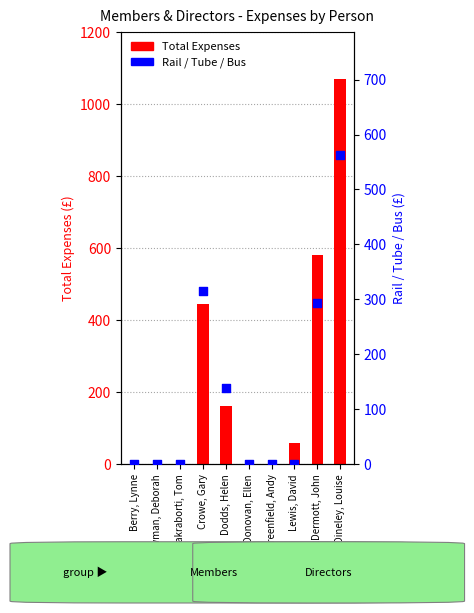

Which series reaches the minimum Y coordinate?

Total Expenses